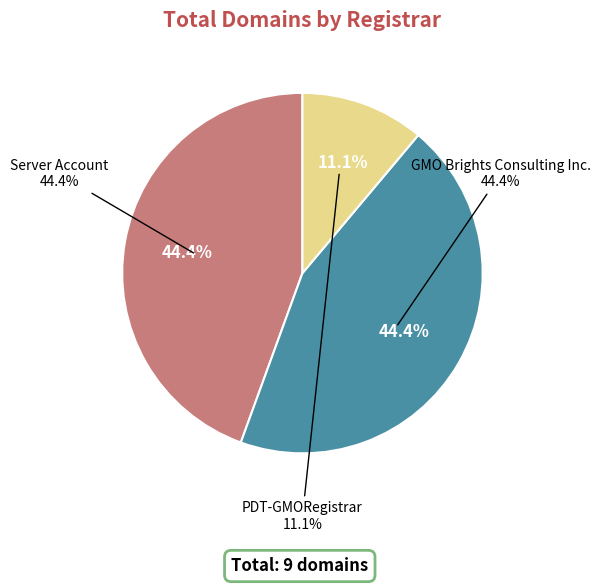

Rank the categories by value from lowest to highest.

PDT-GMORegistrar, Server Account, GMO Brights Consulting Inc.